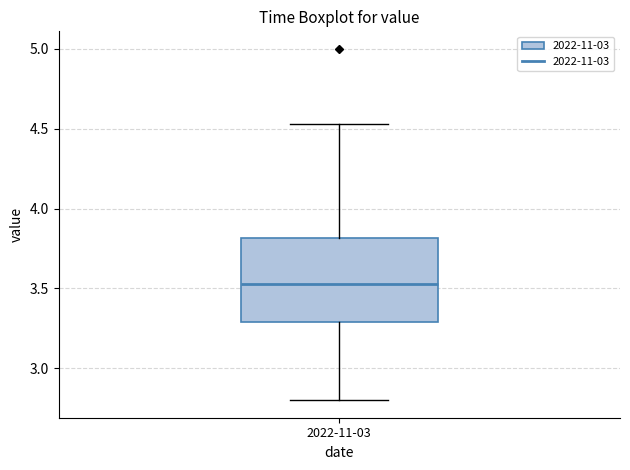

Read this box plot against the y-axis: the position of the median line, the range covered by the box, and the ends of both whiskers. The values are not printed on the chart, so give them approximately, as read against the axis.

median 3.55, box 3.30 to 3.80, whiskers 2.80 to 4.55